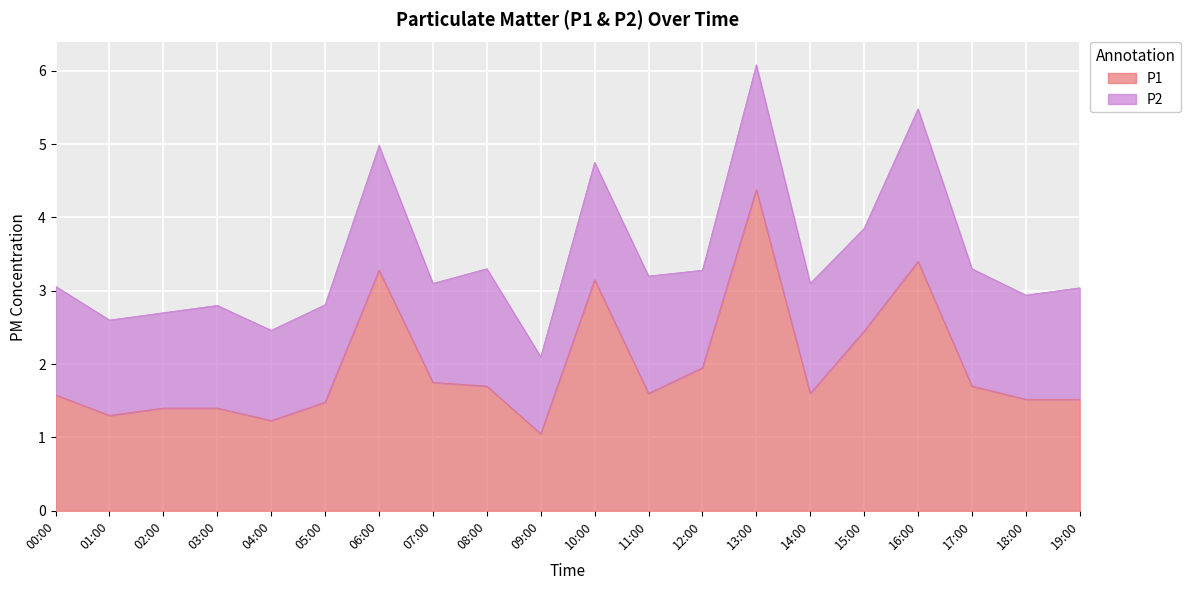

Which label corresponds to the smallest value in the chart?

09:00